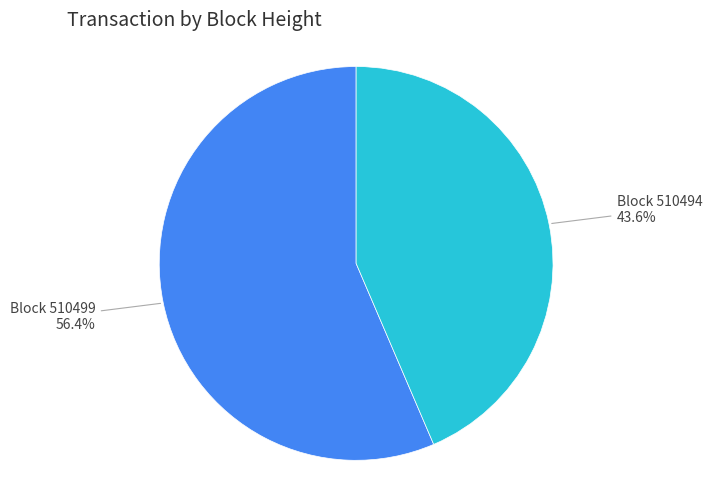

Between Block 510494 and Block 510499, which is larger?

Block 510499